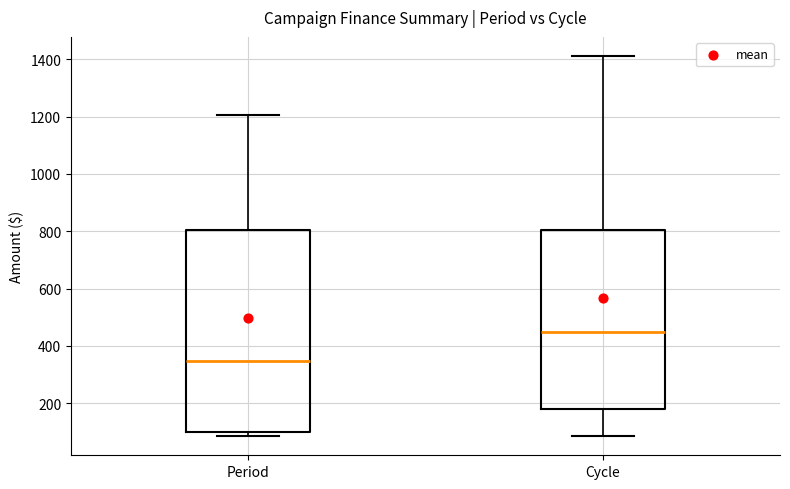

Where does the median line of the box for Period sit on the y-axis? The values are not printed on the chart, so give them approximately, as read against the axis.

340